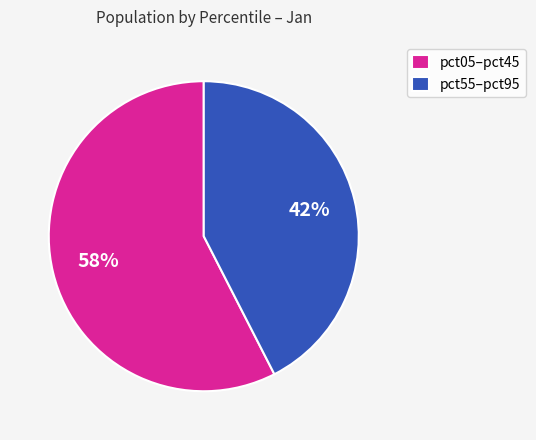

Is there any slice that represents more than half of the pie?

Yes